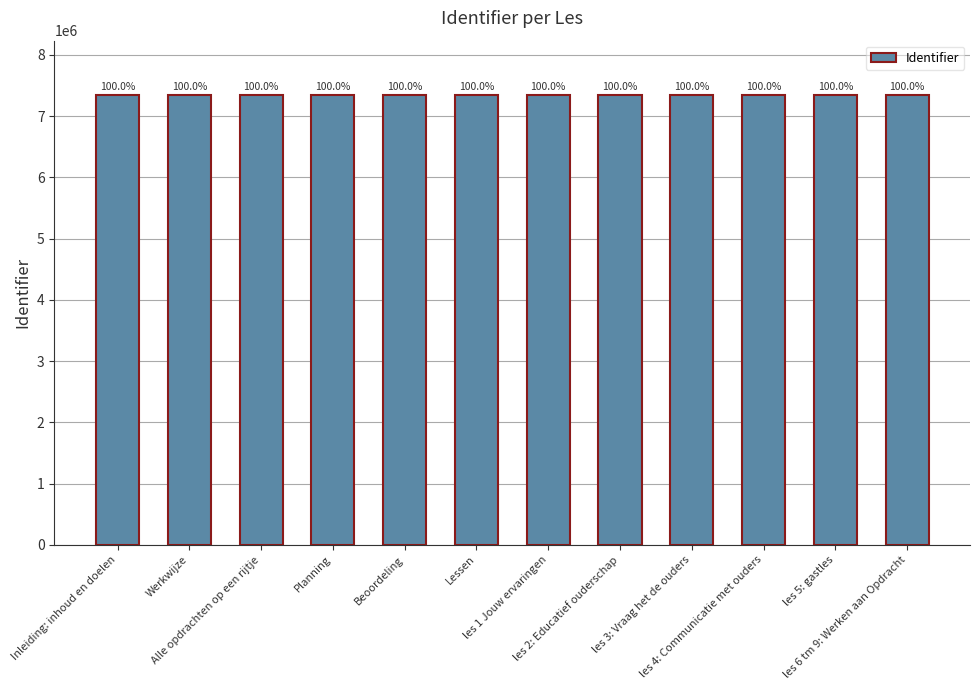

True or false: the data shows 11536593 at les 2: Educatief ouderschap.

False